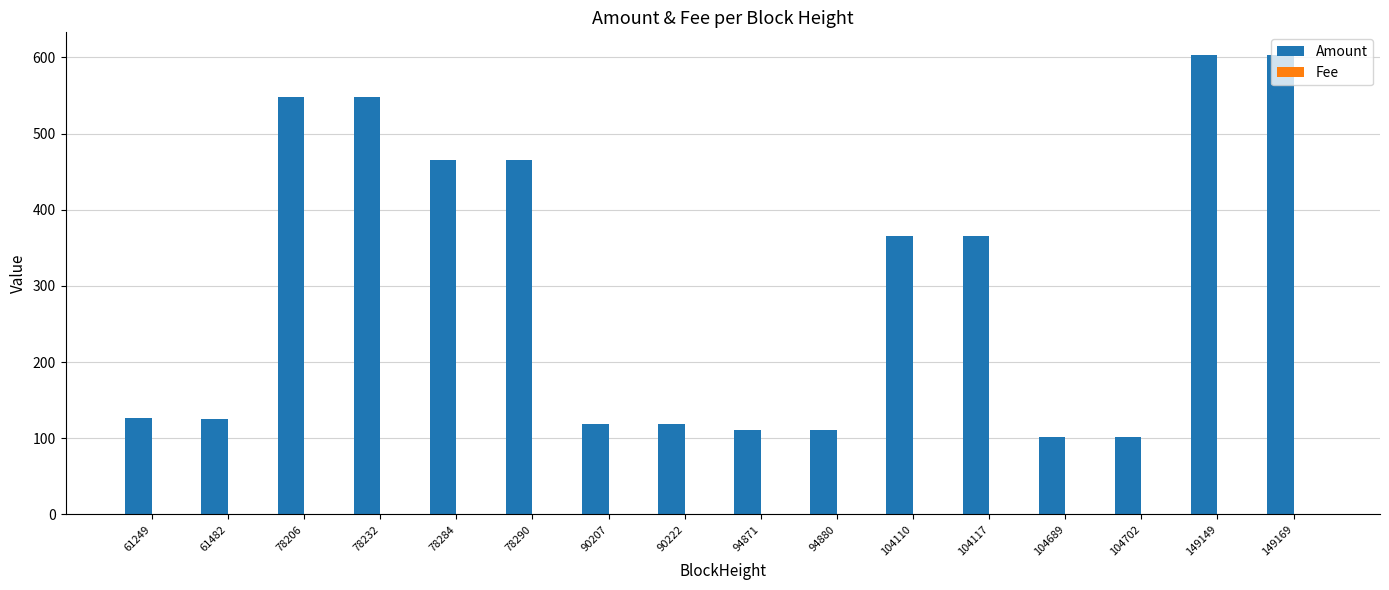

Is it true that Amount equals 811.4 at 78284?

False